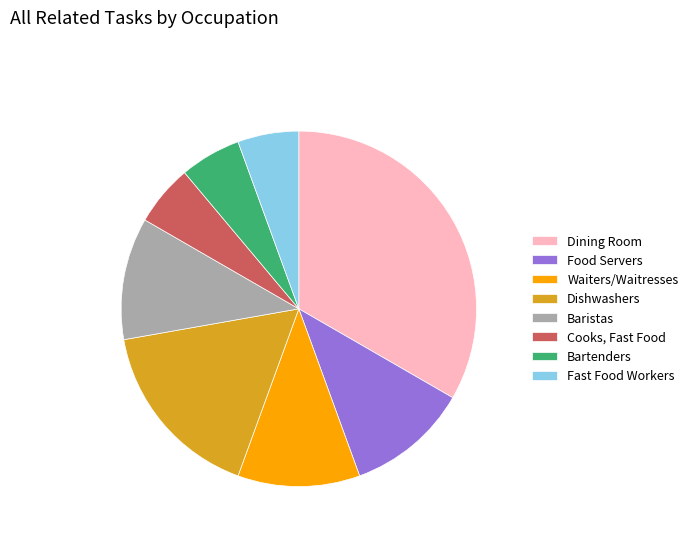

The Food Servers slice represents 1% of the pie. True or false?

False